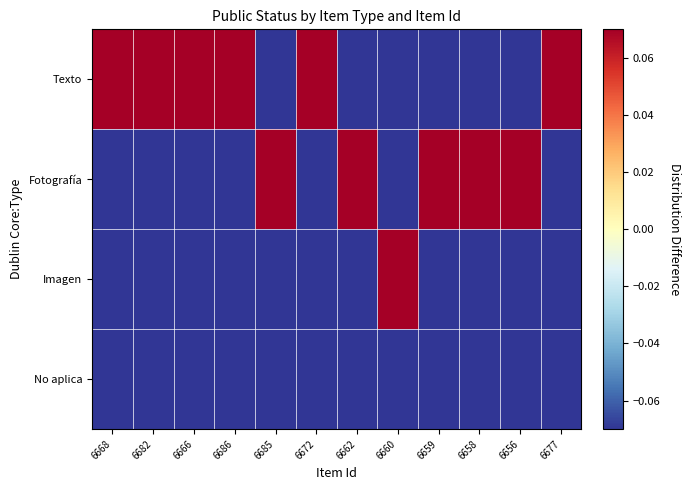

List the series in order of their peak value, highest first.

Texto, Fotografía, Imagen, No aplica